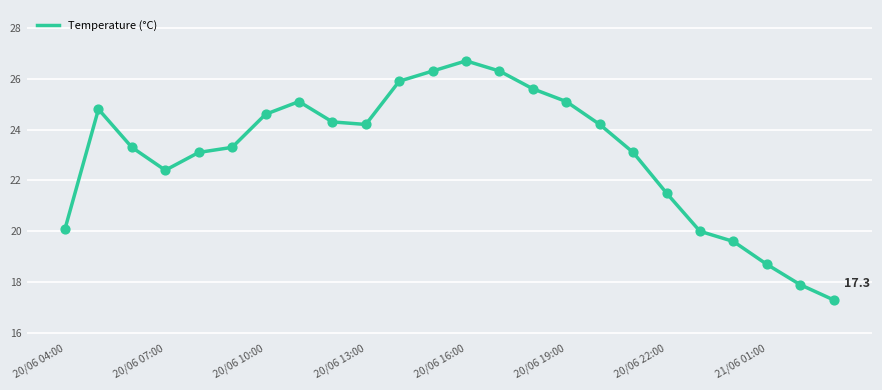

What is the minimum value shown in the chart?

17.3